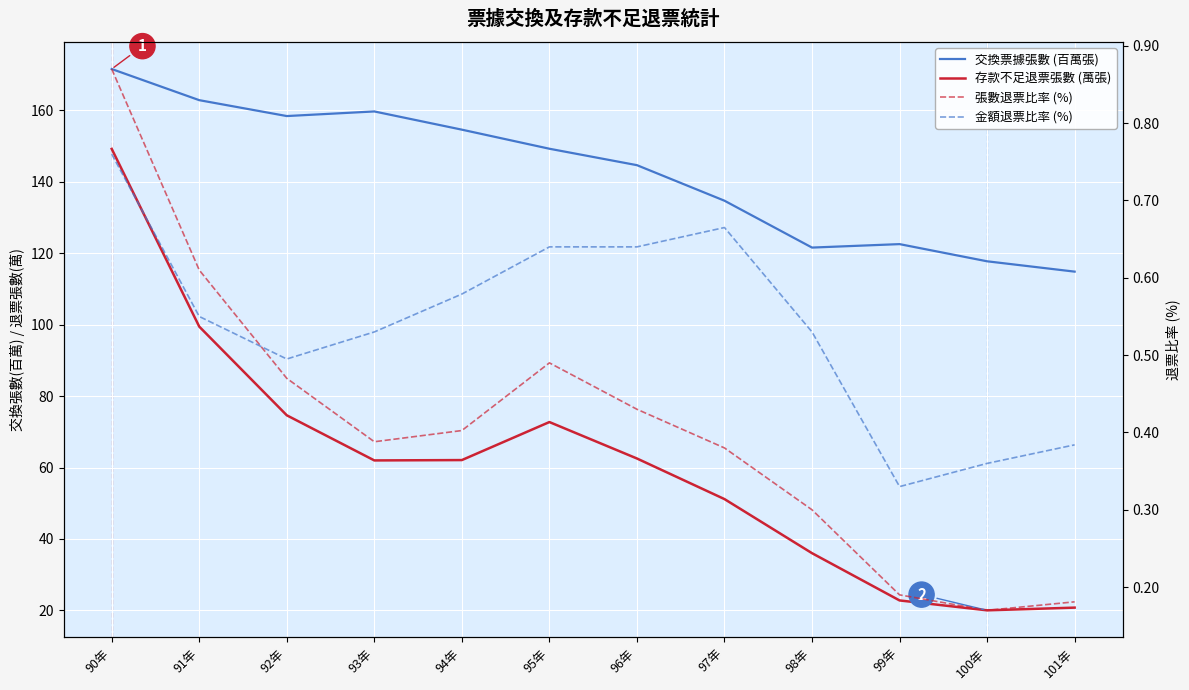

How many lines are shown in the chart?

4